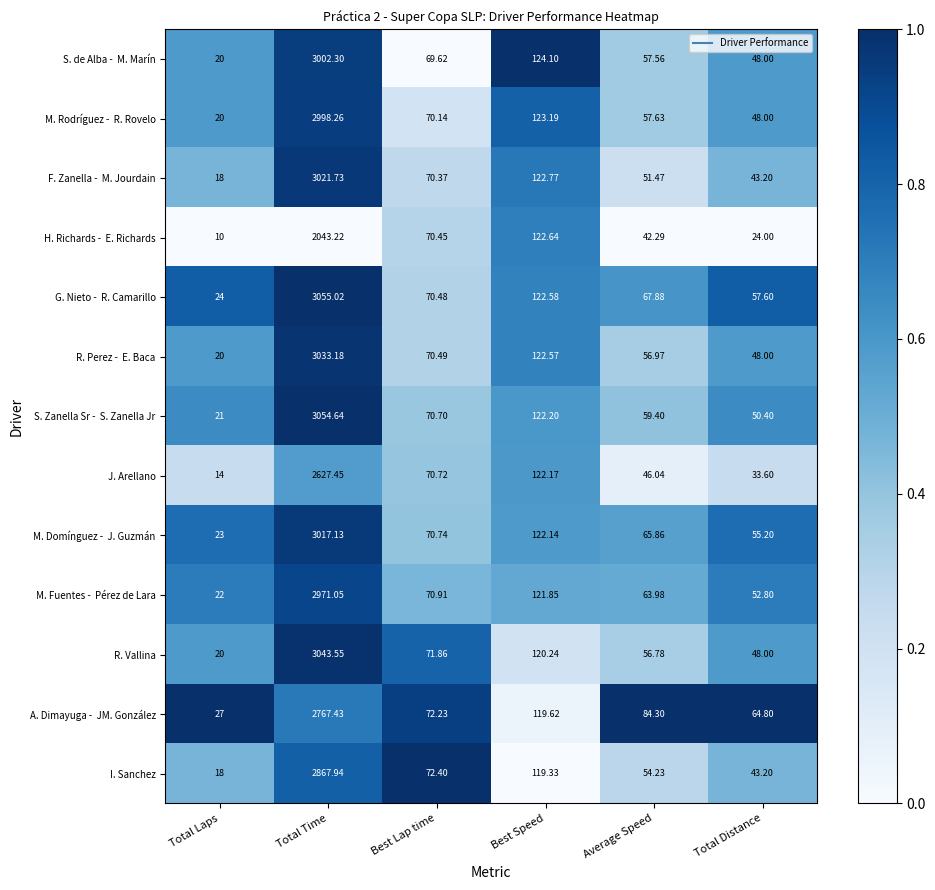

Which category has the lowest value in the R. Vallina series?

Total Laps